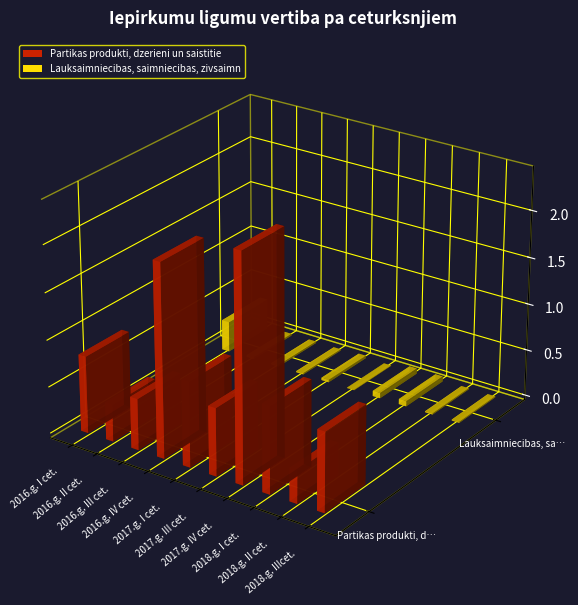

At which category is the sum across all series the highest?

2017.g. IV cet.